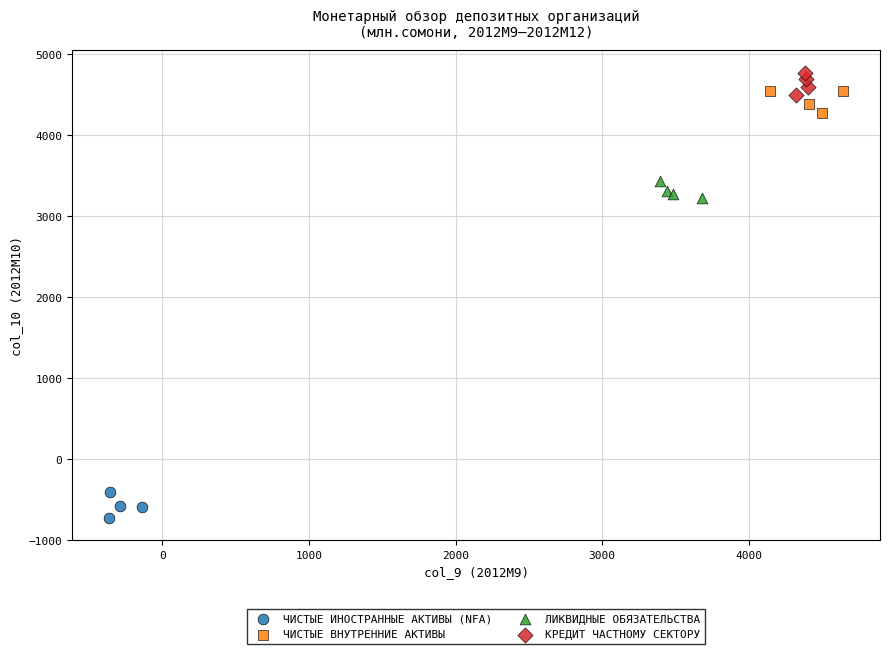

Which series reaches the minimum Y coordinate?

ЧИСТЫЕ ИНОСТРАННЫЕ АКТИВЫ (NFA)